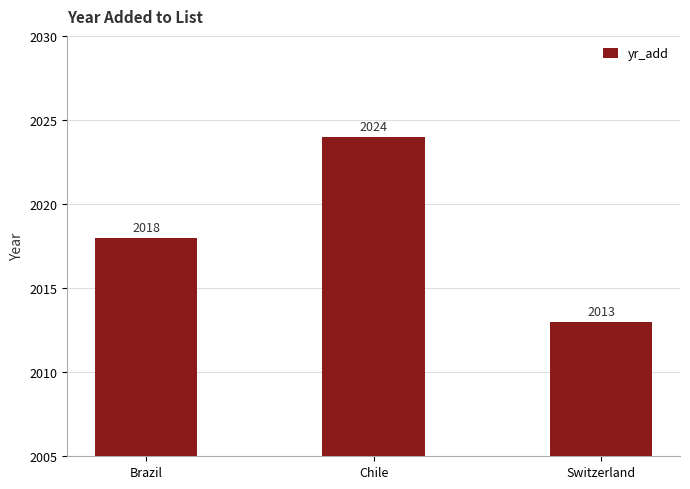

What position from the left is Chile?

2